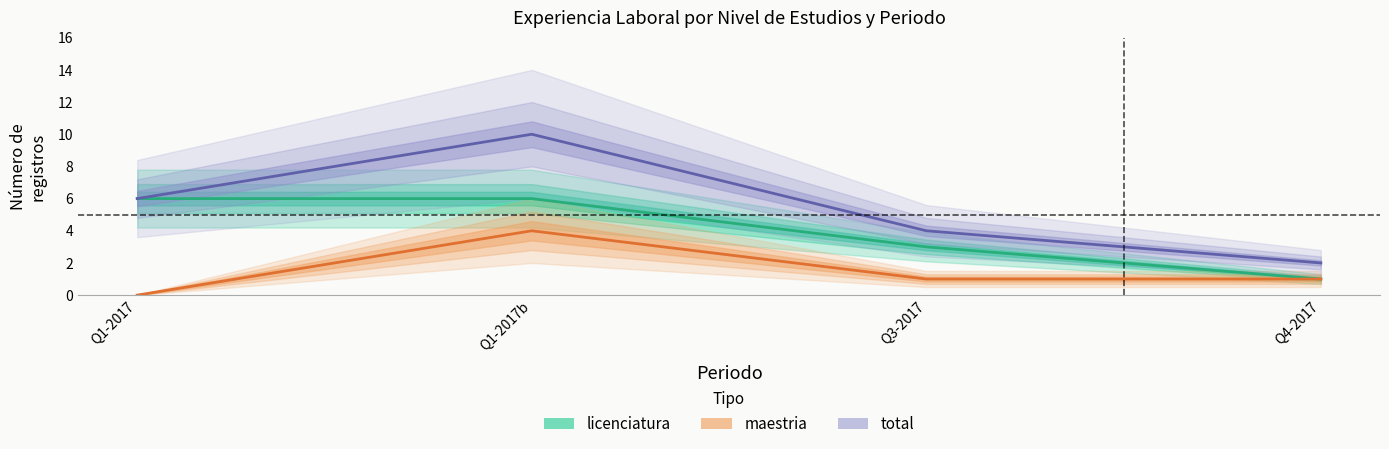

What is the sum of the maestria values at Q3-2017 and Q4-2017?

2